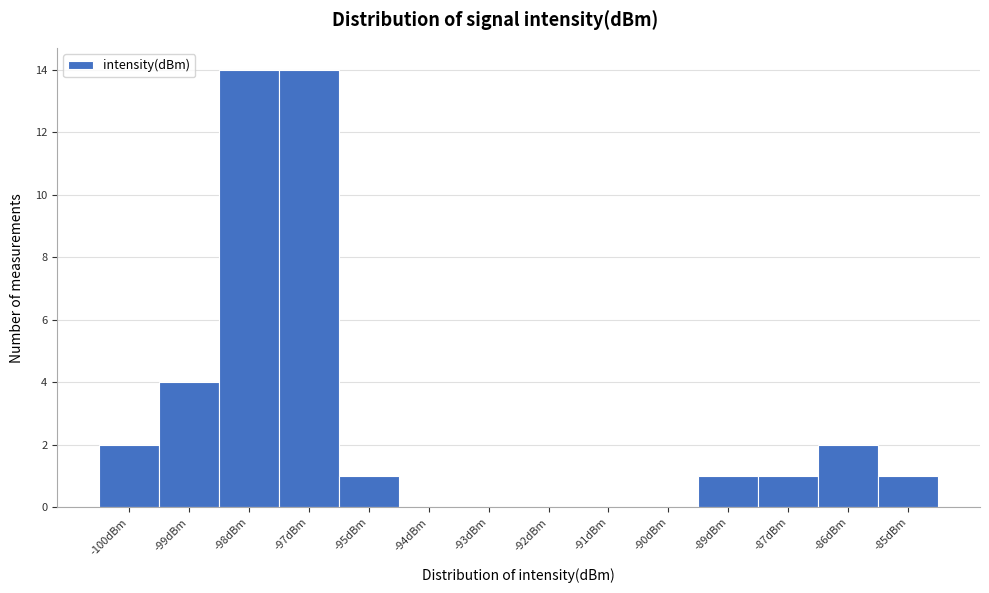

Reading left to right, list all the values displayed in this chart.

-100dBm=2	-99dBm=4	-98dBm=14	-97dBm=14	-95dBm=1	-94dBm=0	-93dBm=0	-92dBm=0	-91dBm=0	-90dBm=0	-89dBm=1	-87dBm=1	-86dBm=2	-85dBm=1